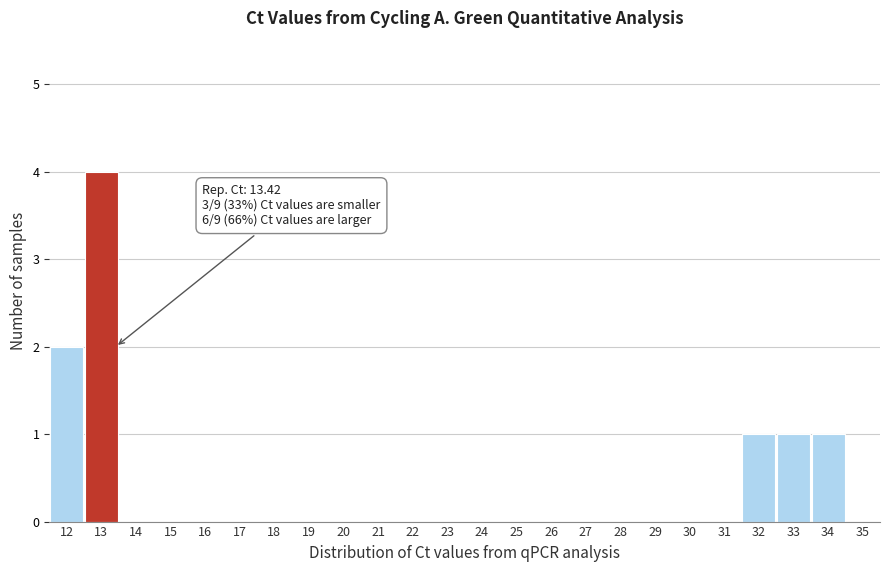

Reading left to right, transcribe all the data shown in this chart.

12=2	13=4	14=0	15=0	16=0	17=0	18=0	19=0	20=0	21=0	22=0	23=0	24=0	25=0	26=0	27=0	28=0	29=0	30=0	31=0	32=1	33=1	34=1	35=0